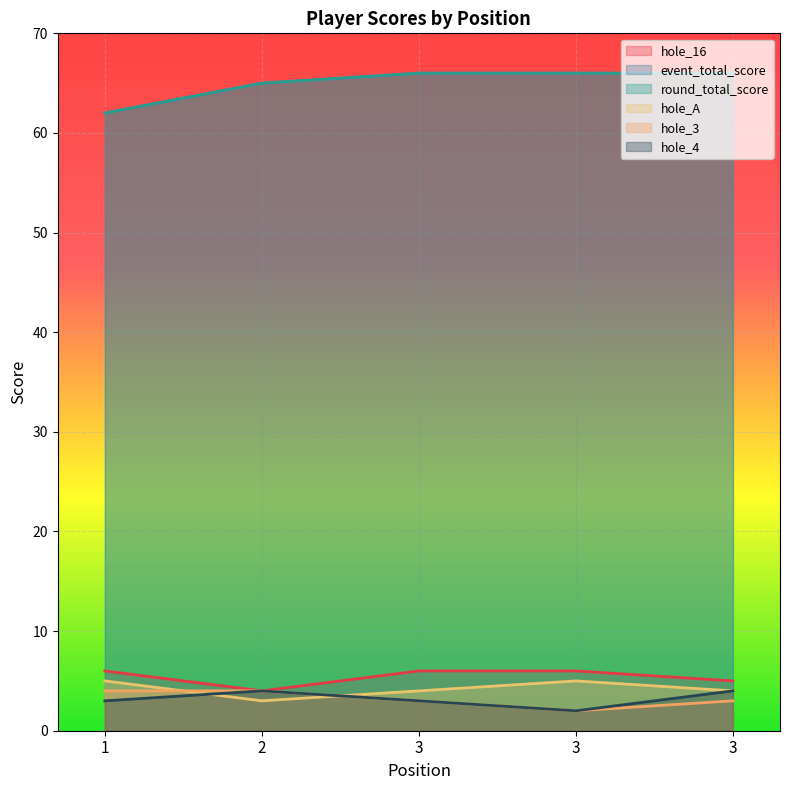

What is the sum of all hole_16 values?

27